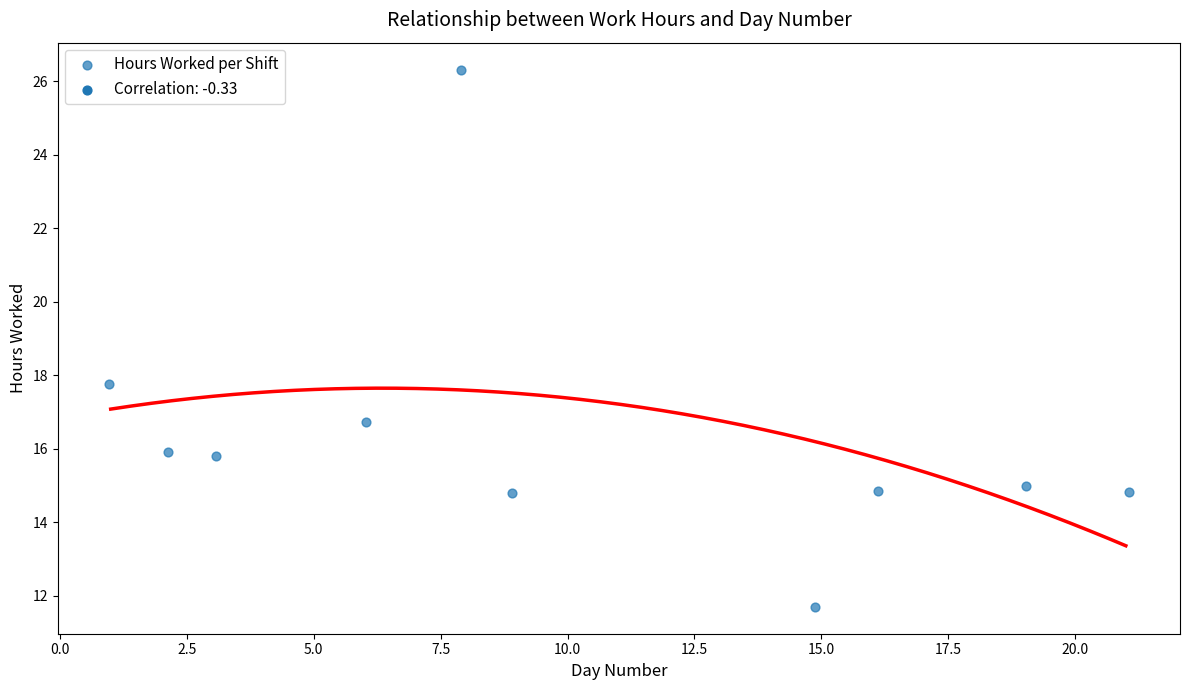

What is the range of X values (max minus min)?

20.1